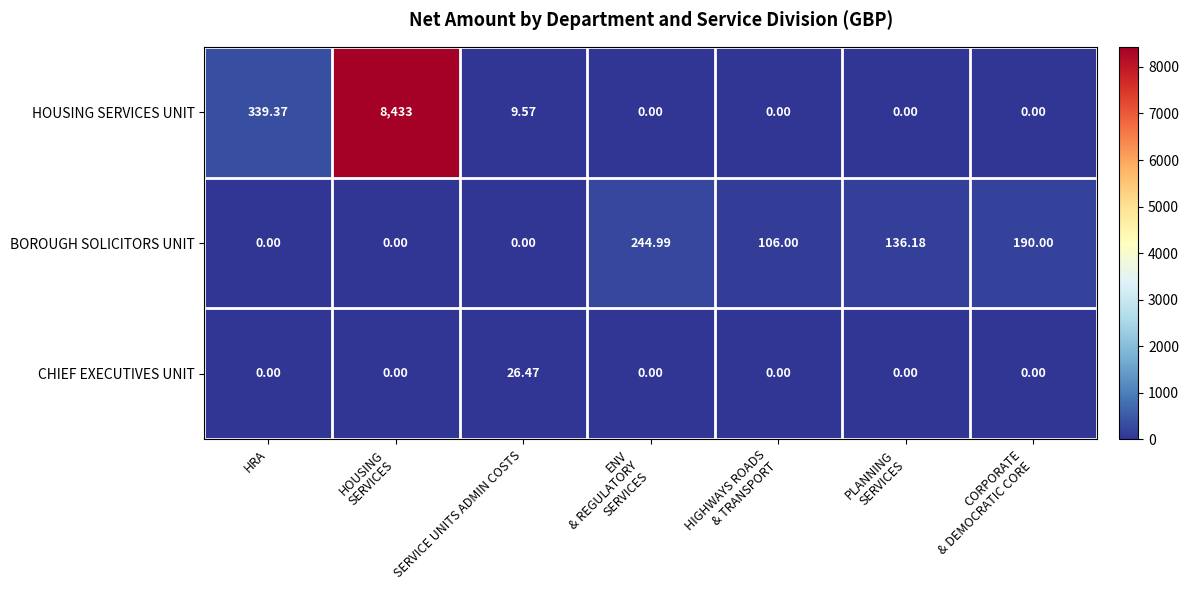

Which series has the largest total across all categories?

HOUSING SERVICES UNIT